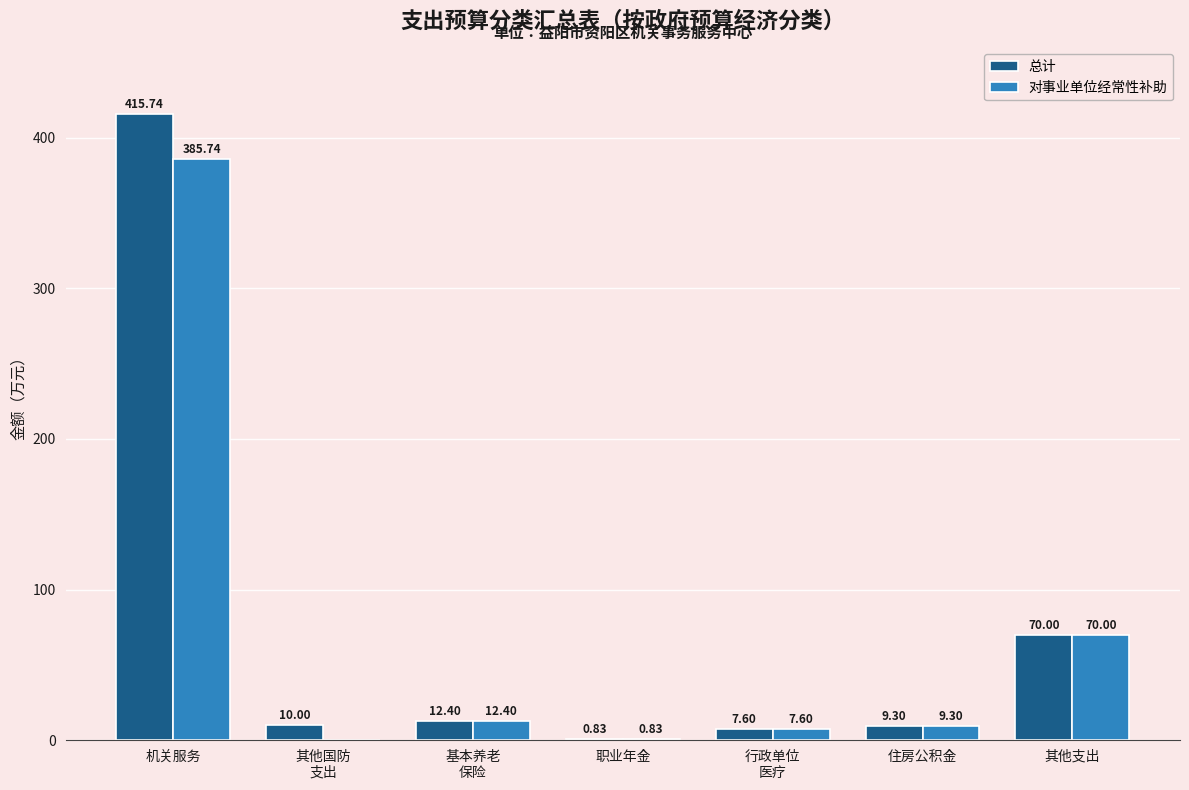

Which label corresponds to the largest value in the chart?

机关服务